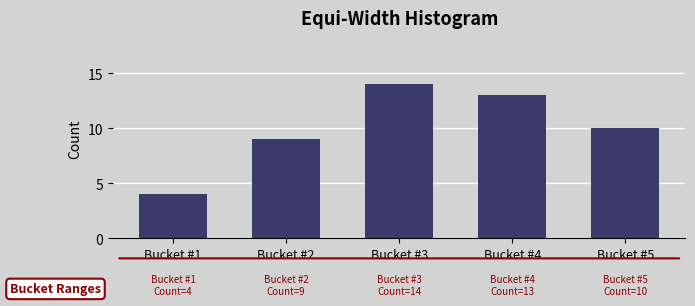

Reading left to right, list all the values displayed in this chart.

Bucket #1=4	Bucket #2=9	Bucket #3=14	Bucket #4=13	Bucket #5=10